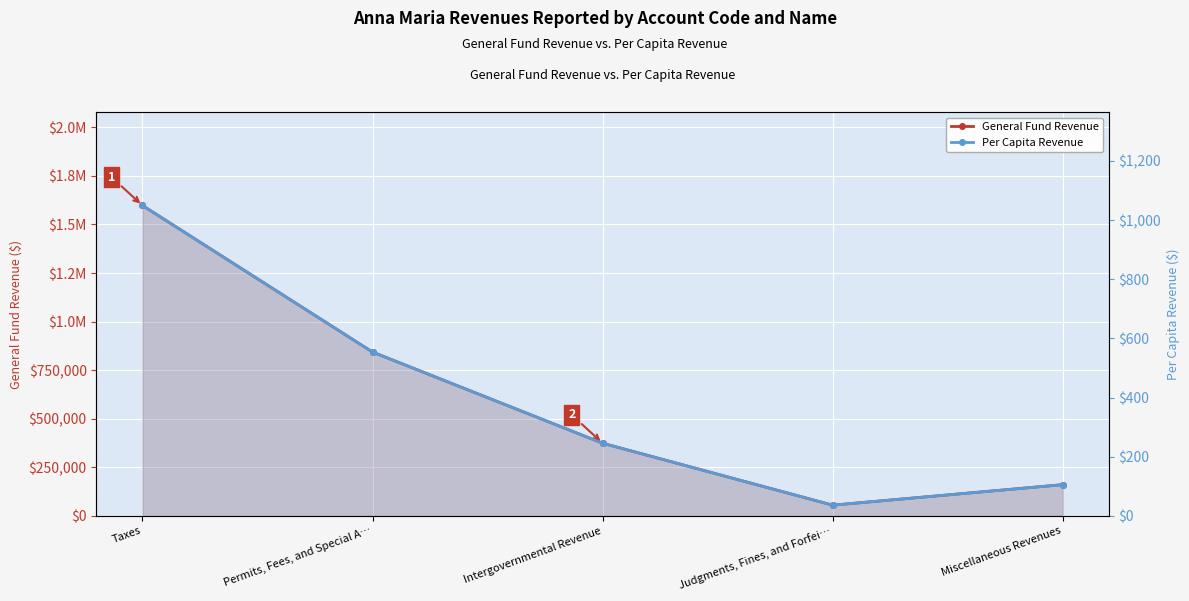

Which series has the widest spread of values?

General Fund Revenue